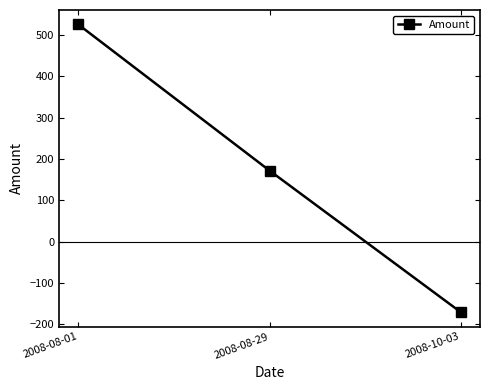

Does the chart have visible grid lines?

No